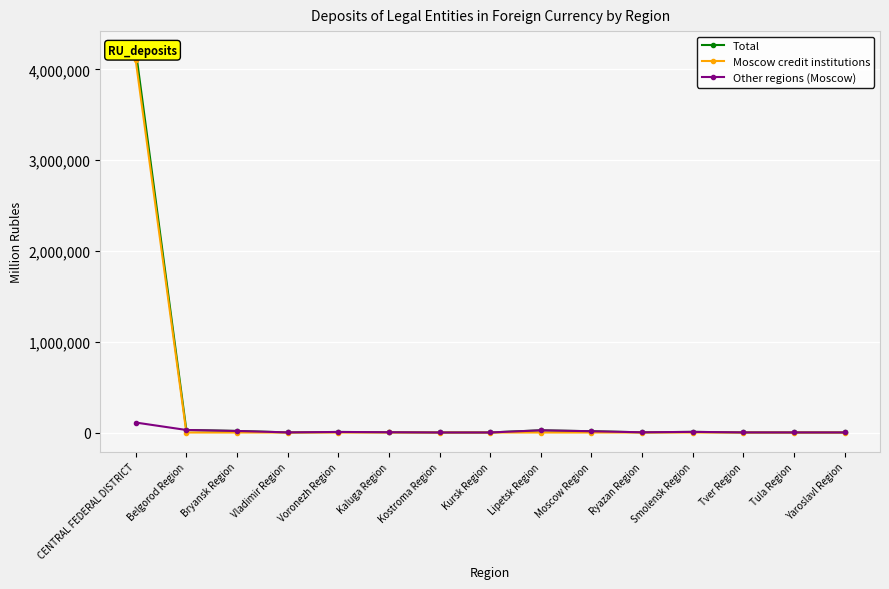

Reading left to right, what are all the values shown in this chart?

Total: CENTRAL FEDERAL DISTRICT=4210460	Belgorod Region=28066	Bryansk Region=17159	Vladimir Region=1496	Voronezh Region=6182	Kaluga Region=3615	Kostroma Region=495	Kursk Region=524	Lipetsk Region=24283	Moscow Region=14137	Ryazan Region=2403	Smolensk Region=7107	Tver Region=1247	Tula Region=951	Yaroslavl Region=909
Moscow credit institutions: CENTRAL FEDERAL DISTRICT=4098925	Belgorod Region=0	Bryansk Region=0	Vladimir Region=0	Voronezh Region=0	Kaluga Region=464	Kostroma Region=51	Kursk Region=0	Lipetsk Region=0	Moscow Region=0	Ryazan Region=0	Smolensk Region=0	Tver Region=5	Tula Region=0	Yaroslavl Region=0
Other regions (Moscow): CENTRAL FEDERAL DISTRICT=109982	Belgorod Region=28066	Bryansk Region=17159	Vladimir Region=1496	Voronezh Region=6182	Kaluga Region=3150	Kostroma Region=445	Kursk Region=524	Lipetsk Region=24283	Moscow Region=14137	Ryazan Region=2403	Smolensk Region=7107	Tver Region=1242	Tula Region=951	Yaroslavl Region=909